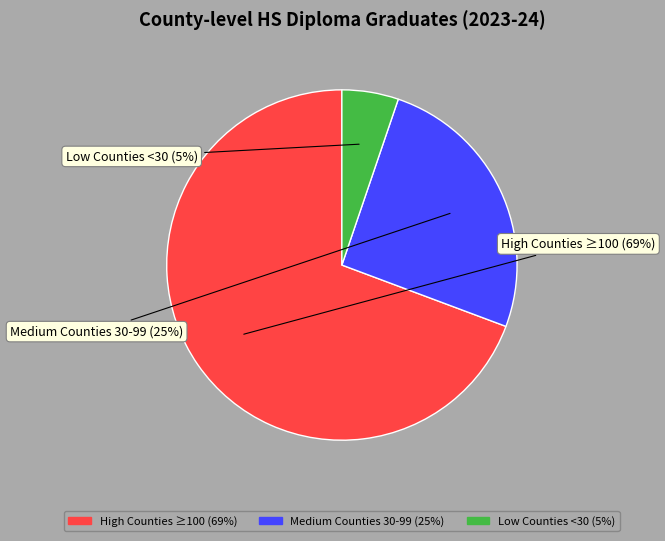

Does any single category account for the majority?

Yes